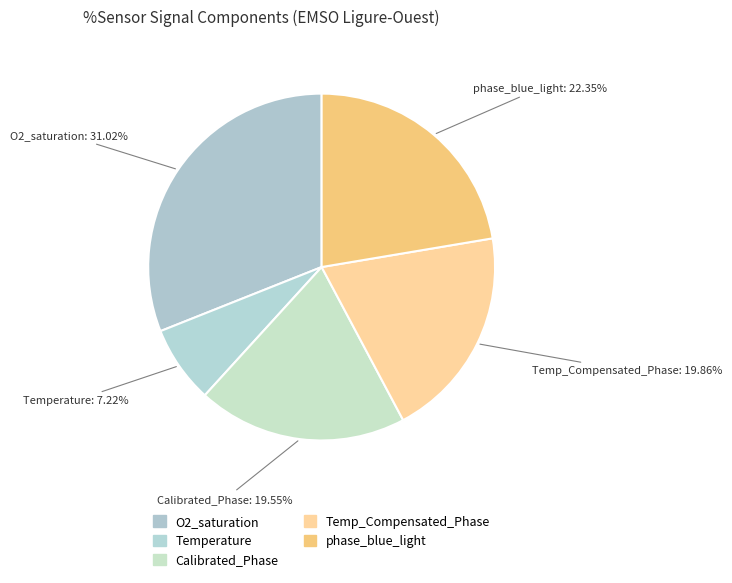

Is the sum of Calibrated_Phase and Temp_Compensated_Phase greater than half?

No